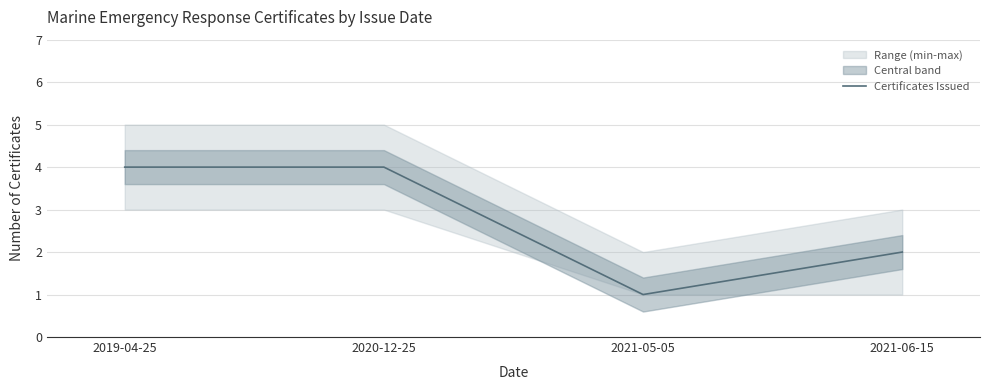

Which has a higher value, 2019-04-25 or 2021-05-05?

2019-04-25